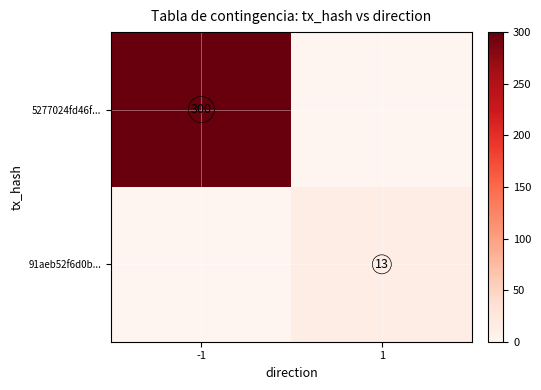

Which category has the lowest value in the 5277024fd46f... series?

1